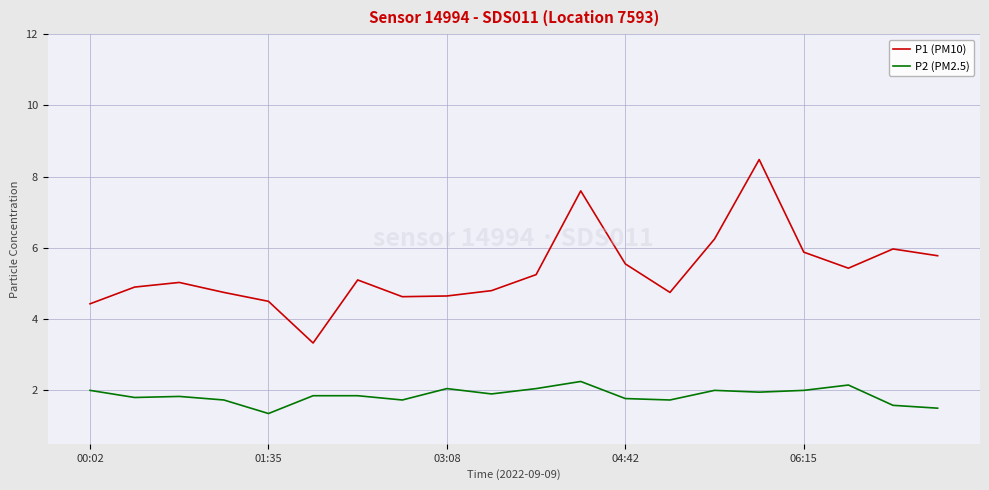

True or false: P2 (PM2.5) and P1 (PM10) intersect in this chart.

False